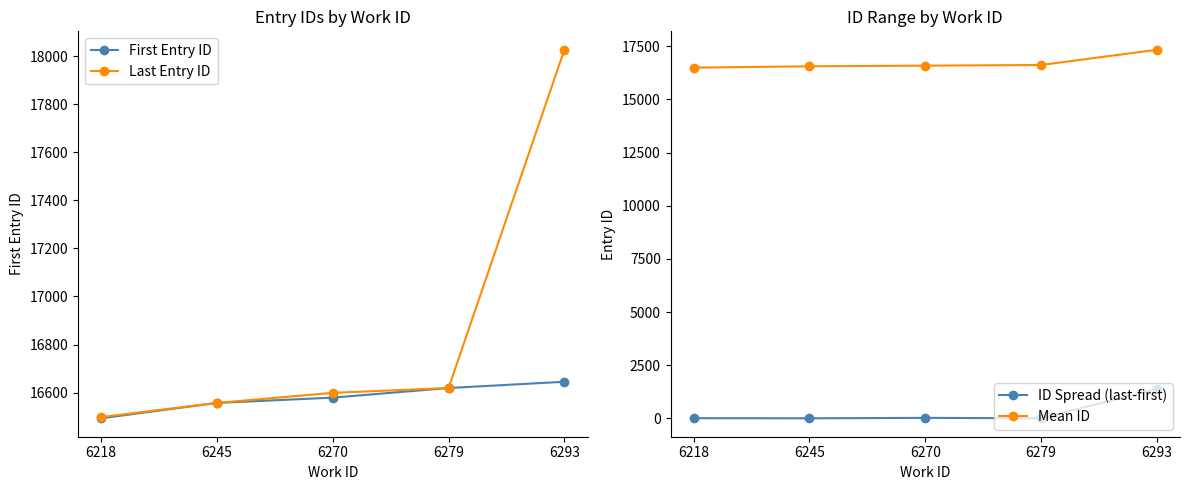

True or false: Last Entry ID and ID Spread (last-first) intersect in this chart.

False